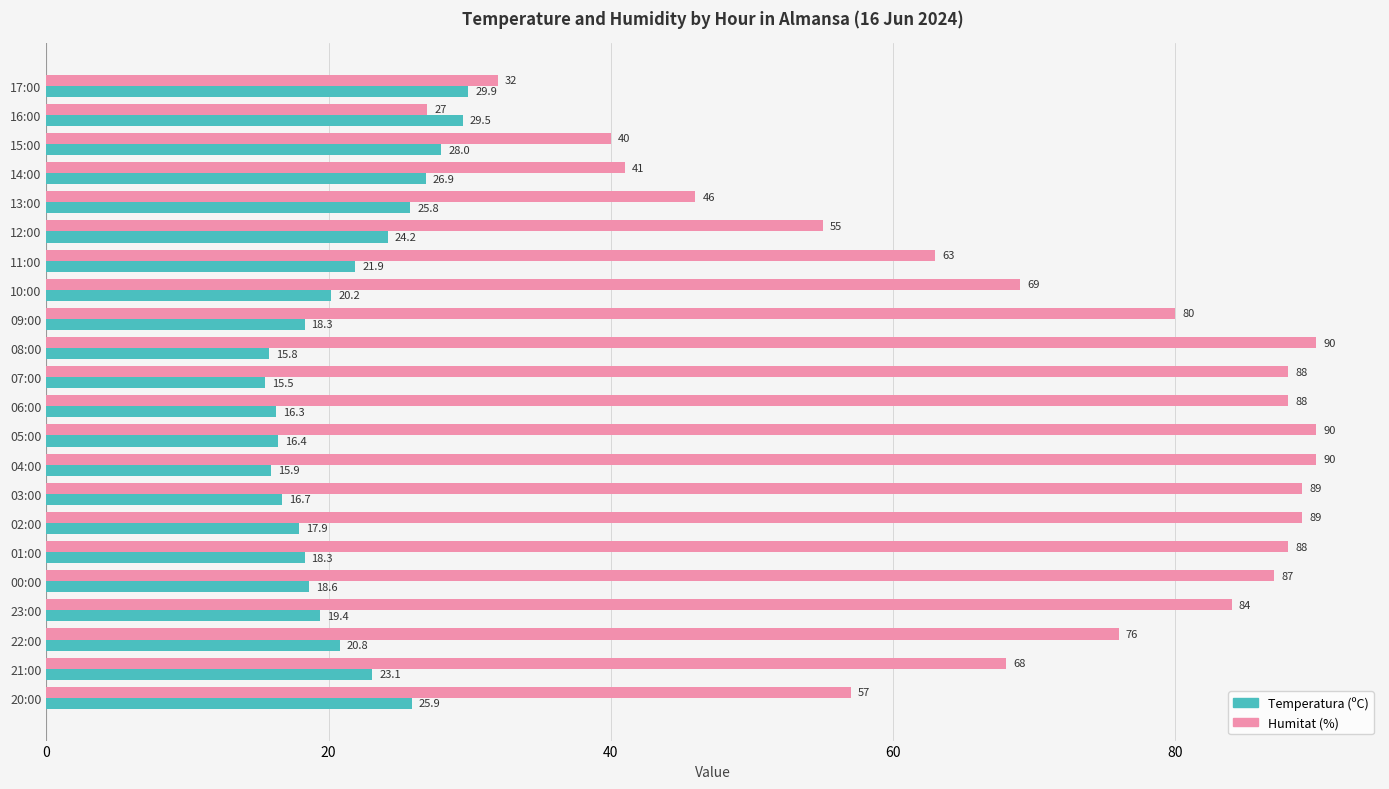

Which category has the lowest value in the Temperatura (ºC) series?

07:00